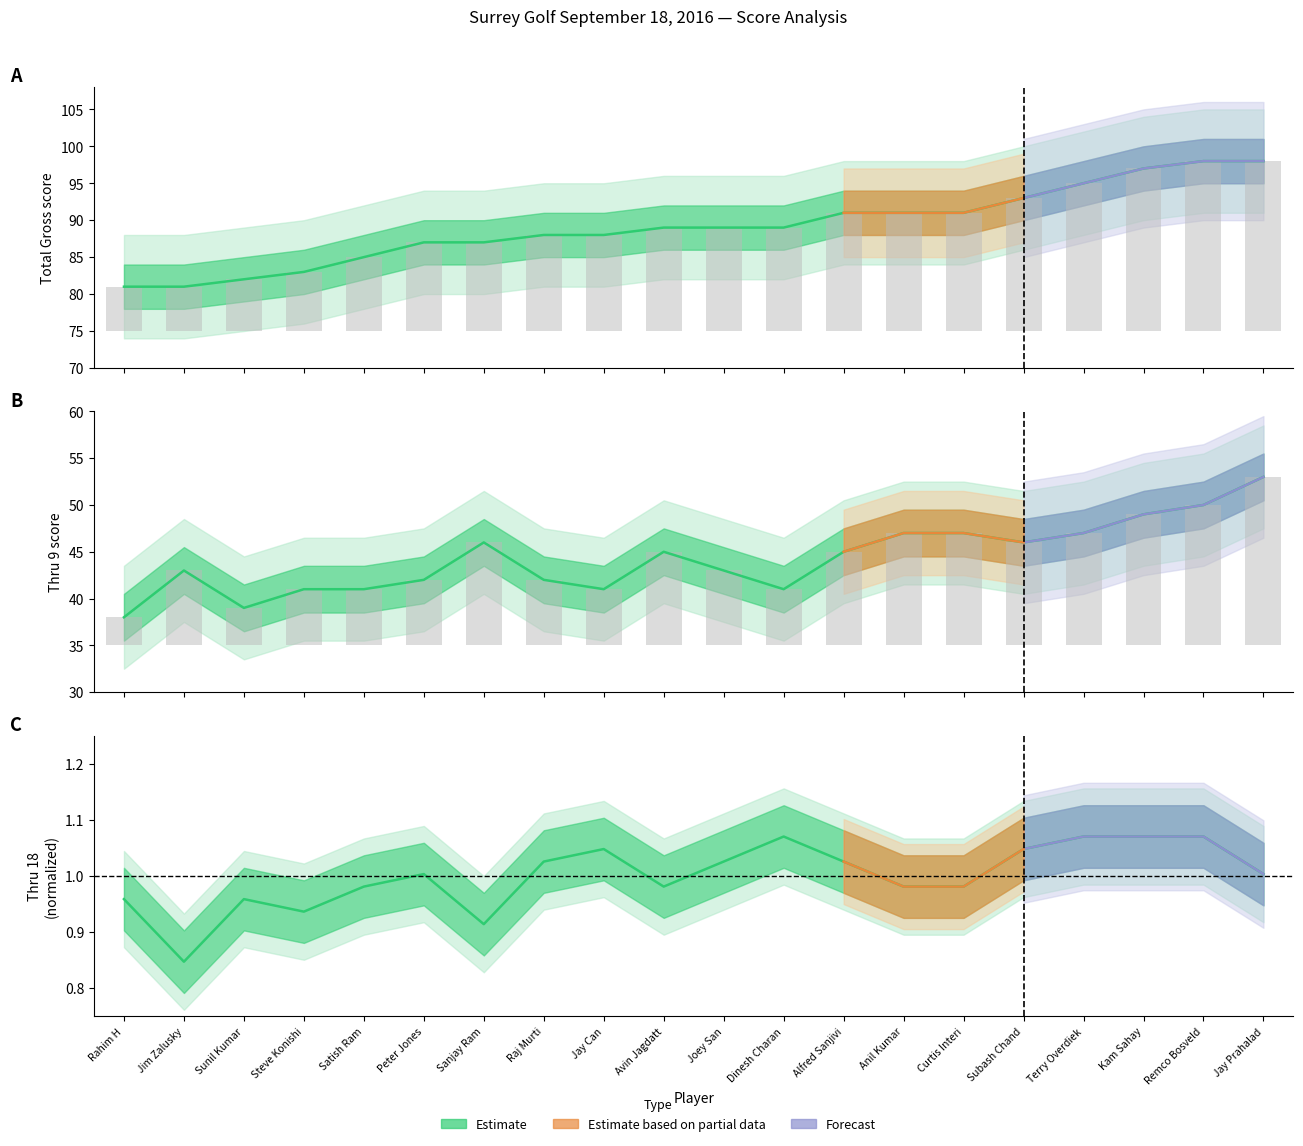

Reading left to right, what are all the values shown in this chart?

Total Gross: 81.0	81.0	82.0	83.0	85.0	87.0	87.0	88.0	88.0	89.0	89.0	89.0	91.0	91.0	91.0	93.0	95.0	97.0	98.0	98.0
Thru 9: 38.0	43.0	39.0	41.0	41.0	42.0	46.0	42.0	41.0	45.0	43.0	41.0	45.0	47.0	47.0	46.0	47.0	49.0	50.0	53.0
Thru 18: 1.0	0.8	1.0	0.9	1.0	1.0	0.9	1.0	1.0	1.0	1.0	1.1	1.0	1.0	1.0	1.0	1.1	1.1	1.1	1.0